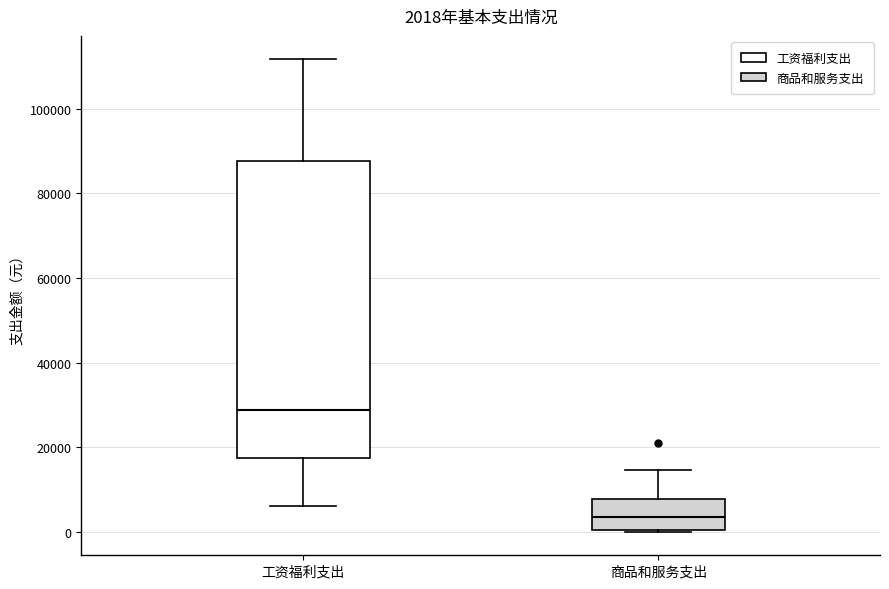

Which box is the tallest, from its lower edge to its upper edge?

工资福利支出